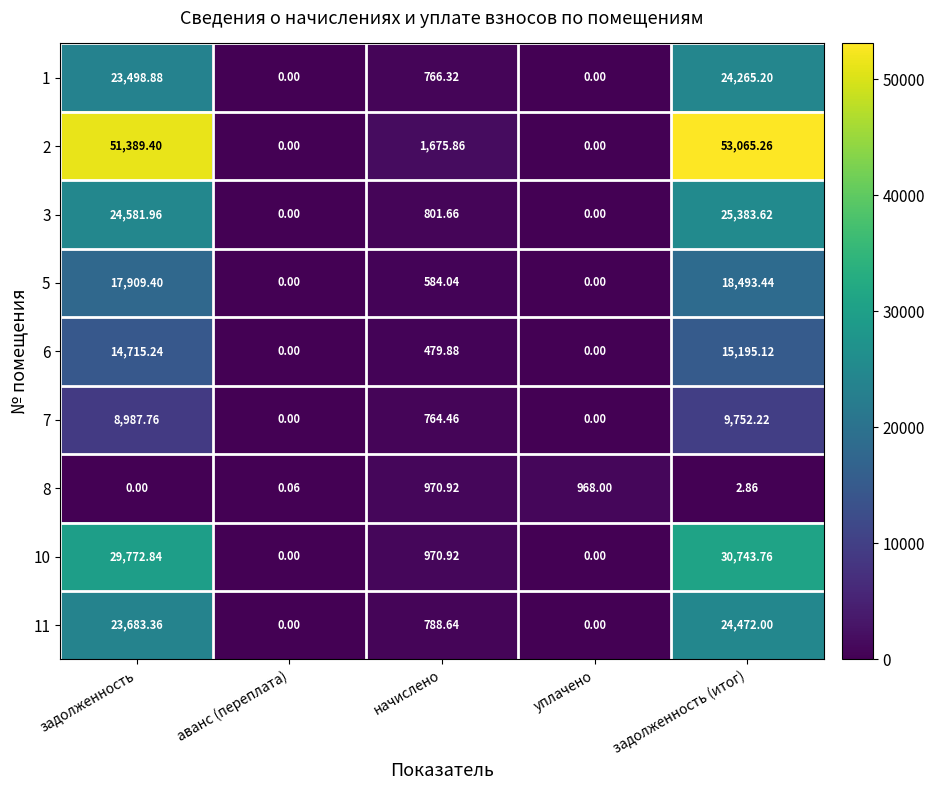

Which series has the widest spread of values?

2